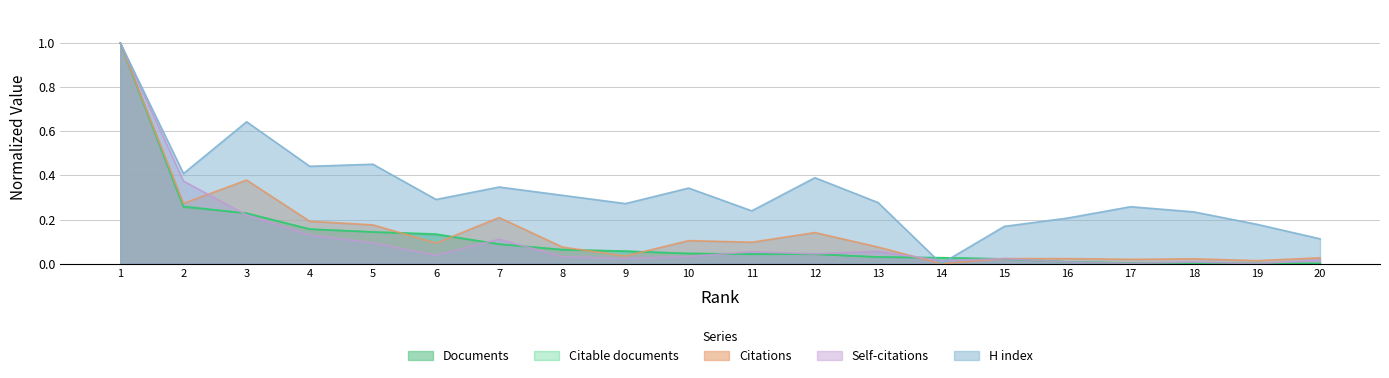

Reading left to right, extract all data points from this chart.

Documents: 1.0	0.3	0.2	0.2	0.1	0.1	0.1	0.1	0.1	0.0	0.0	0.0	0.0	0.0	0.0	0.0	0.0	0.0	0.0	0.0
Citable documents: 1.0	0.3	0.2	0.2	0.1	0.1	0.1	0.1	0.1	0.0	0.0	0.0	0.0	0.0	0.0	0.0	0.0	0.0	0.0	0.0
Citations: 1.0	0.3	0.4	0.2	0.2	0.1	0.2	0.1	0.0	0.1	0.1	0.1	0.1	0.0	0.0	0.0	0.0	0.0	0.0	0.0
Self-citations: 1.0	0.4	0.2	0.1	0.1	0.0	0.1	0.0	0.0	0.0	0.1	0.0	0.1	0.0	0.0	0.0	0.0	0.0	0.0	0.0
H index: 1.0	0.4	0.6	0.4	0.5	0.3	0.3	0.3	0.3	0.3	0.2	0.4	0.3	0.0	0.2	0.2	0.3	0.2	0.2	0.1